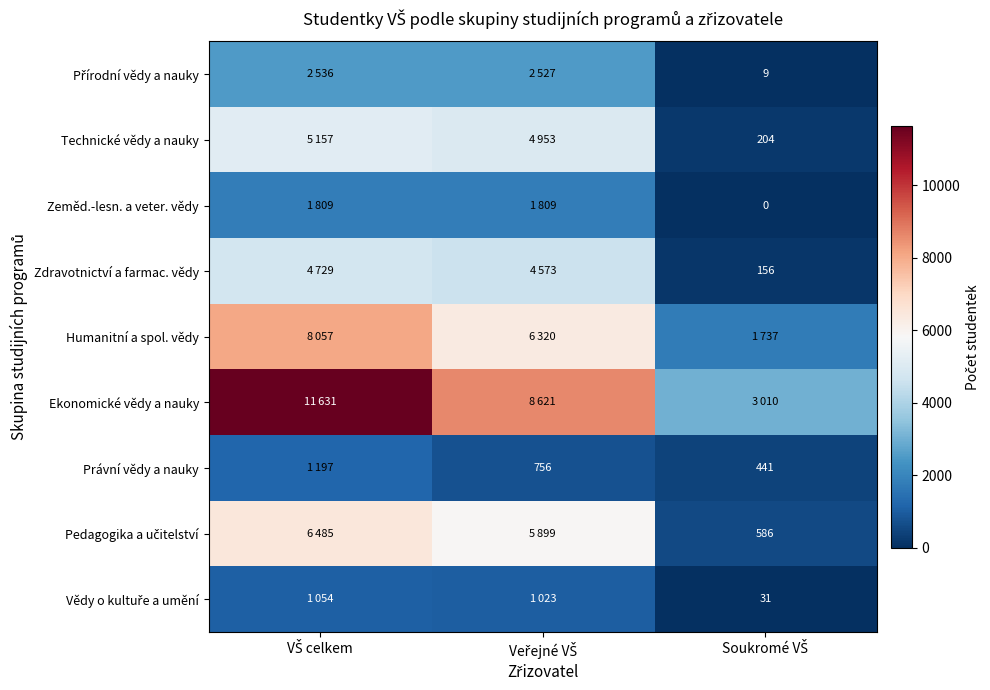

Which series has the largest total across all categories?

Ekonomické vědy a nauky